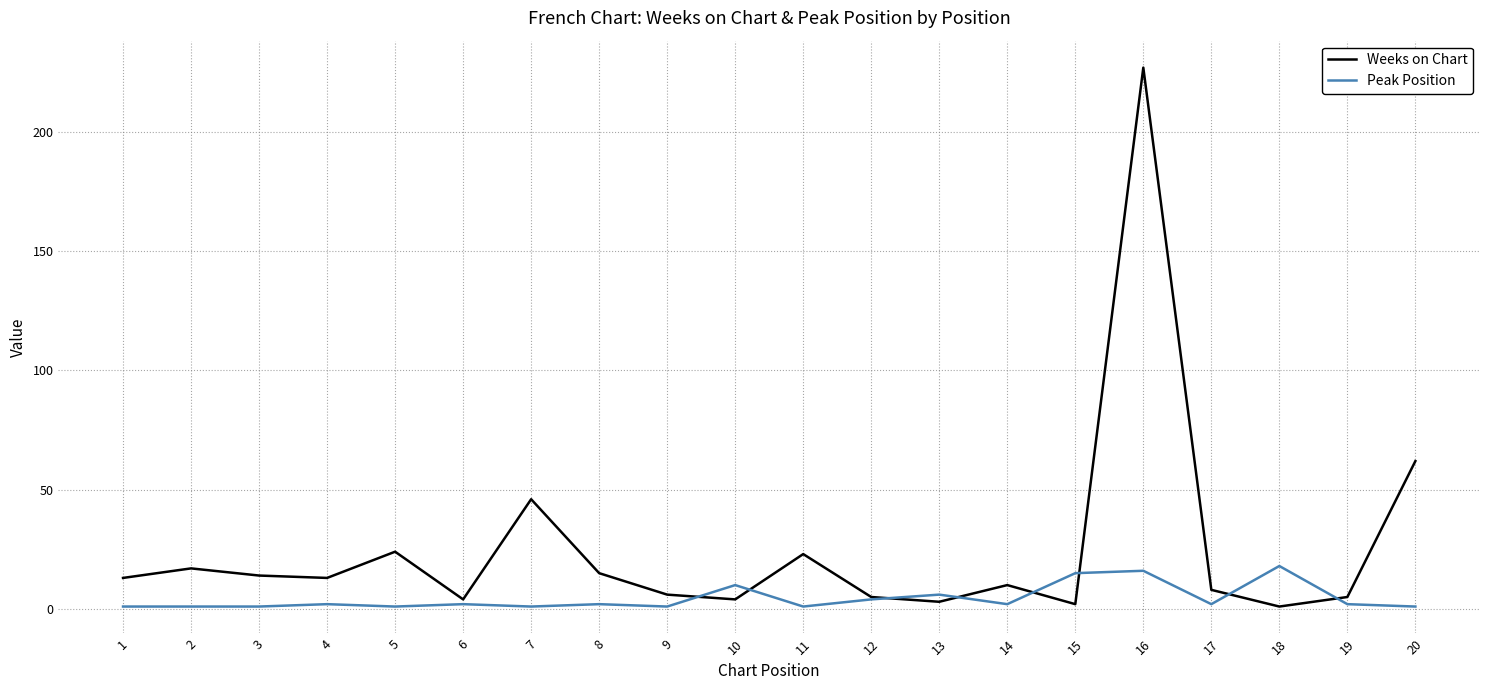

List the series in order of their overall mean, highest first.

Weeks on Chart, Peak Position